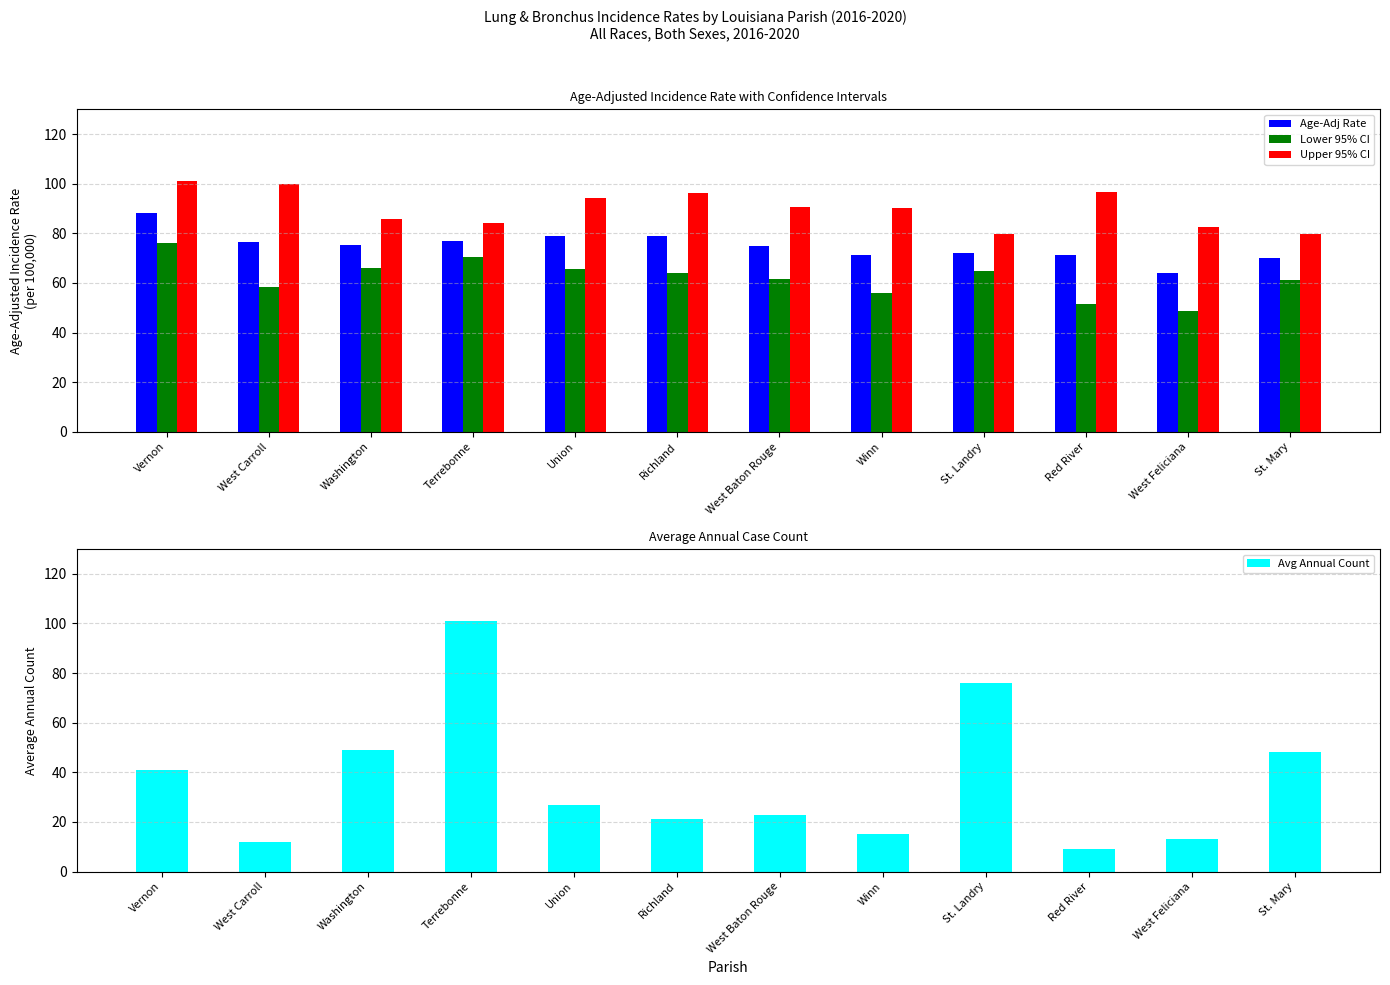

Reading left to right, extract all data points from this chart.

Age-Adj Rate: 88.0	76.7	75.3	77.1	78.8	78.8	75.0	71.3	72.1	71.1	63.9	70.0
Lower 95% CI: 76.2	58.3	65.9	70.3	65.6	64.2	61.5	55.9	64.9	51.4	48.8	61.2
Upper 95% CI: 101.1	99.7	85.9	84.3	94.2	96.1	90.7	90.3	79.9	96.8	82.7	79.8
Avg Annual Count: 41.0	12.0	49.0	101.0	27.0	21.0	23.0	15.0	76.0	9.0	13.0	48.0